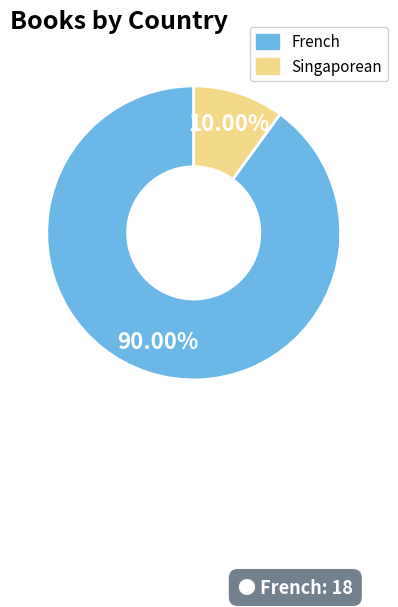

True or false: French accounts for 78% of the total.

False